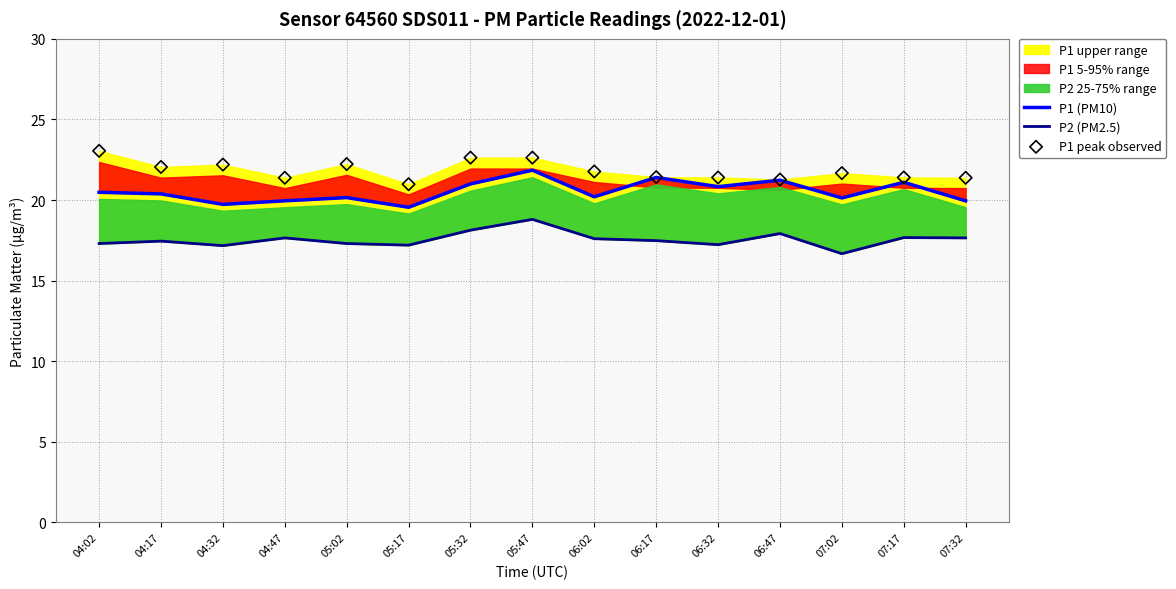

What is the total value across all series at 06:17?

60.3